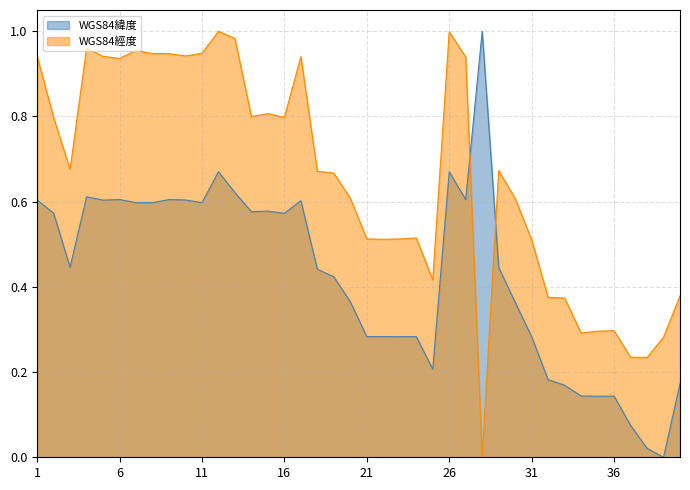

At which category is the sum across all series the highest?

12